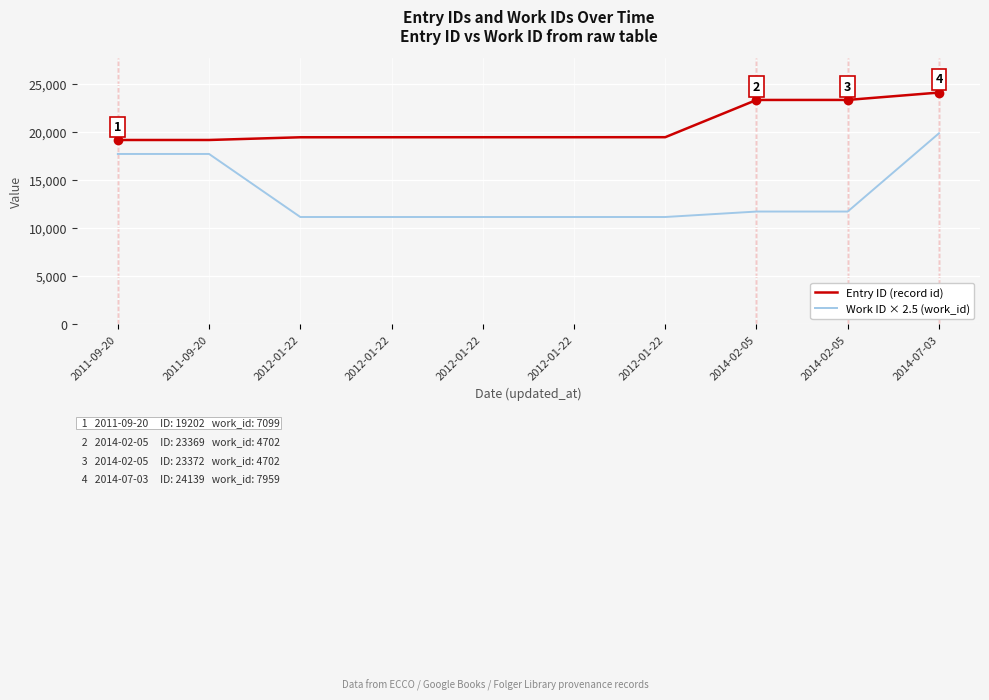

What is the sum of the Work ID × 2.5 (work_id) values at 2012-01-22 and 2014-07-03?

31085.0